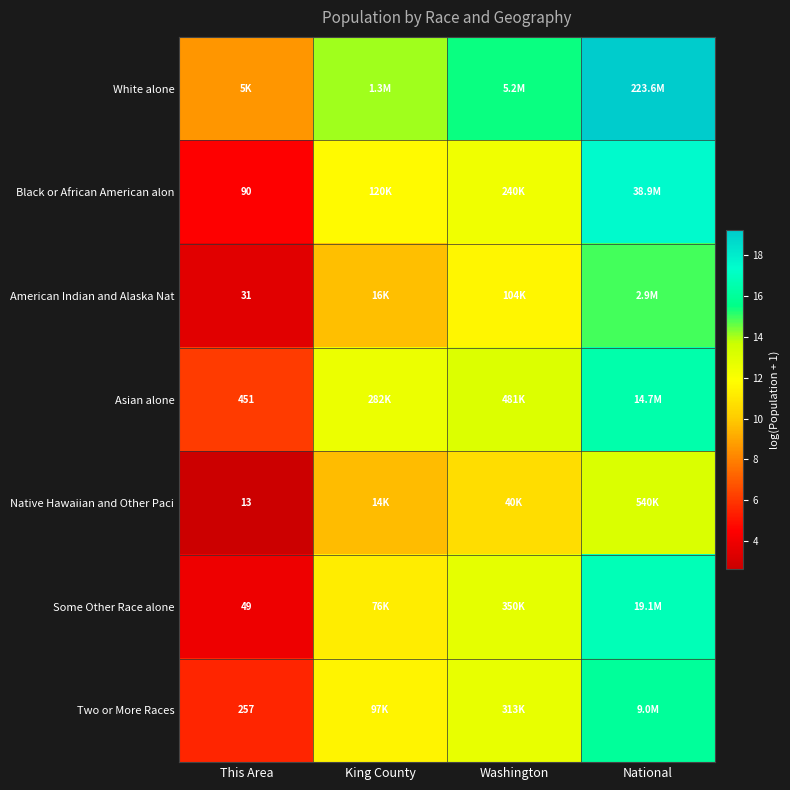

List the series in order of their peak value, highest first.

White alone, Black or African American alon, Some Other Race alone, Asian alone, Two or More Races, American Indian and Alaska Nat, Native Hawaiian and Other Paci